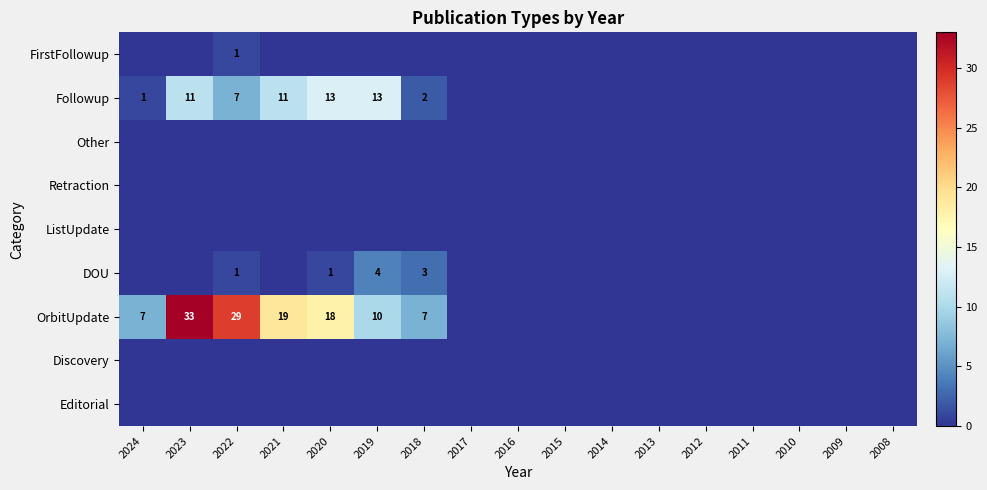

At which category is the sum across all series the highest?

2023